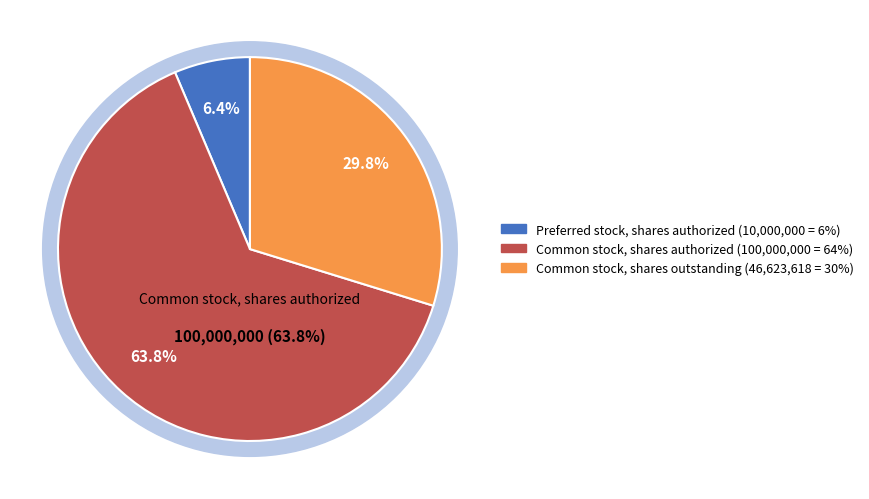

What is the change in value from Common stock, shares authorized to Common stock, shares outstanding?

-53376382